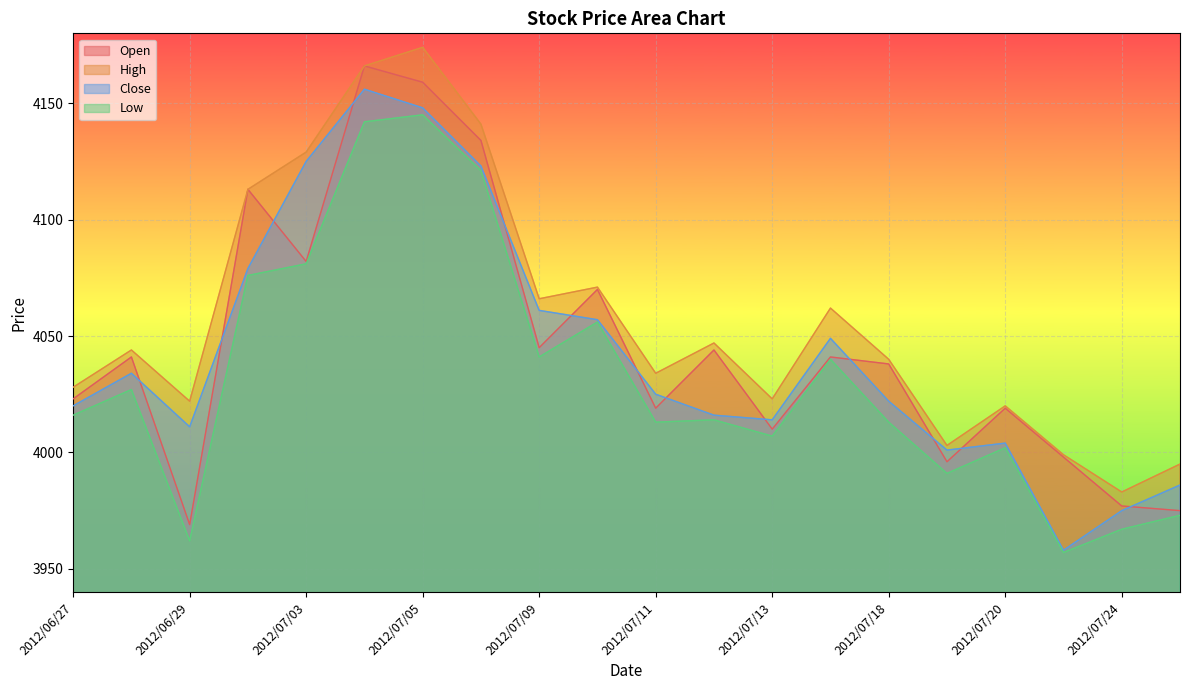

At which category does the chart reach its minimum across all series?

2012/07/23